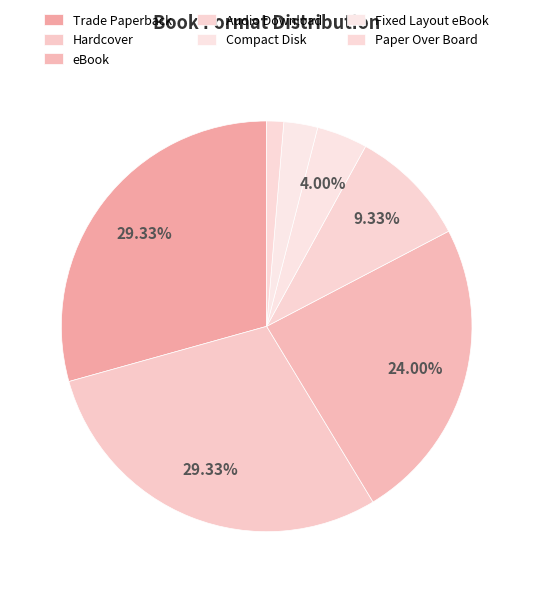

To the nearest percent, what is the combined percentage of Trade Paperback and Paper Over Board?

31%